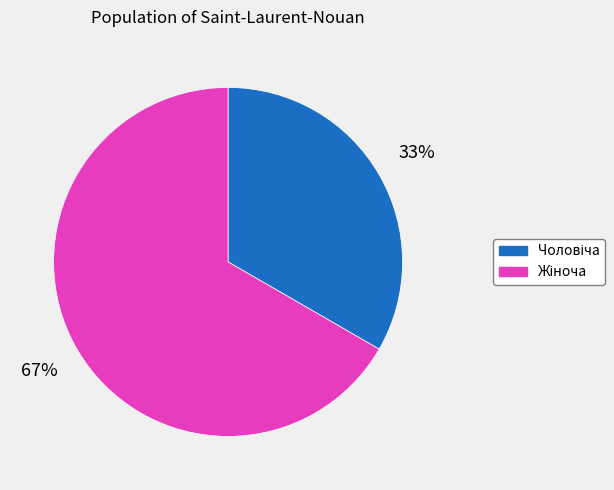

Does any single category account for the majority?

Yes